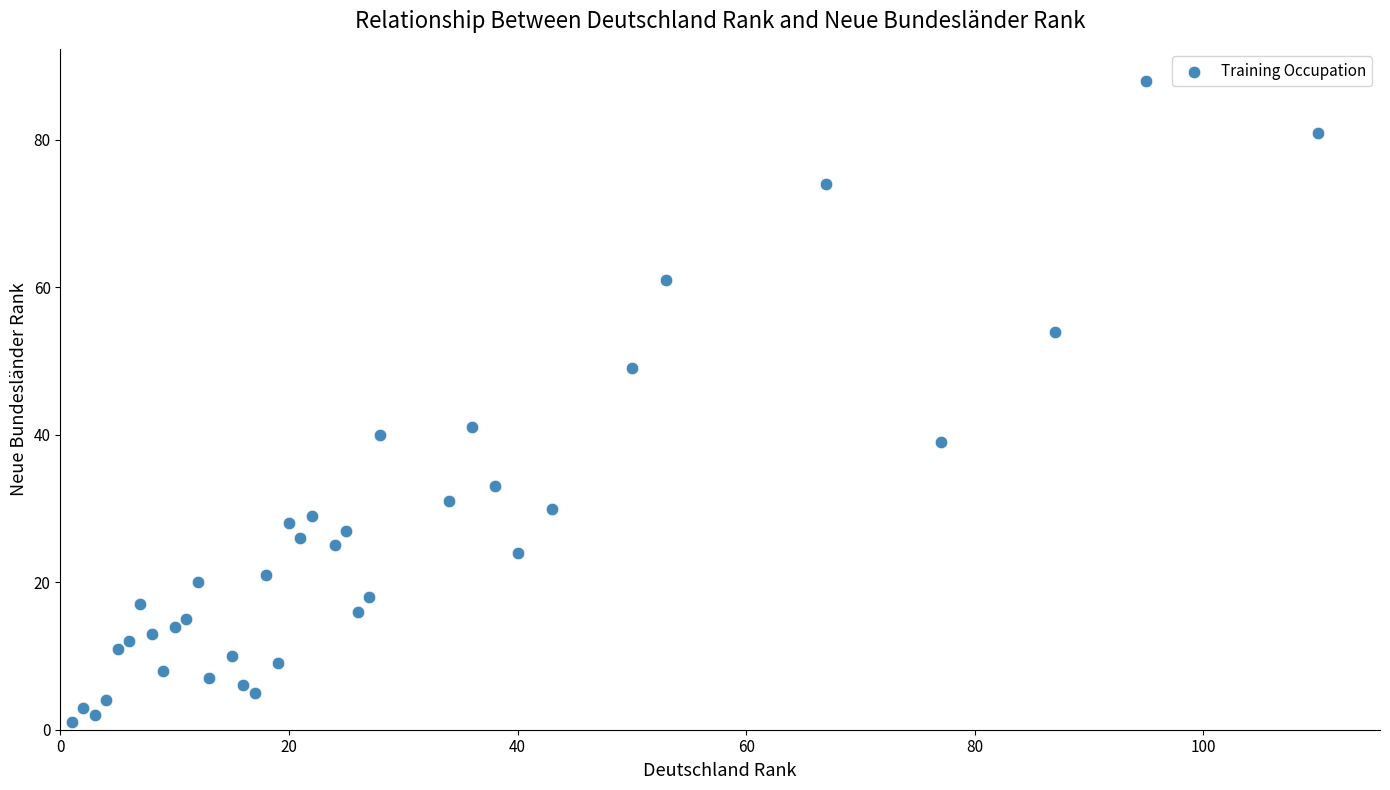

What Y value in the scatter plot is closest to 44?

41